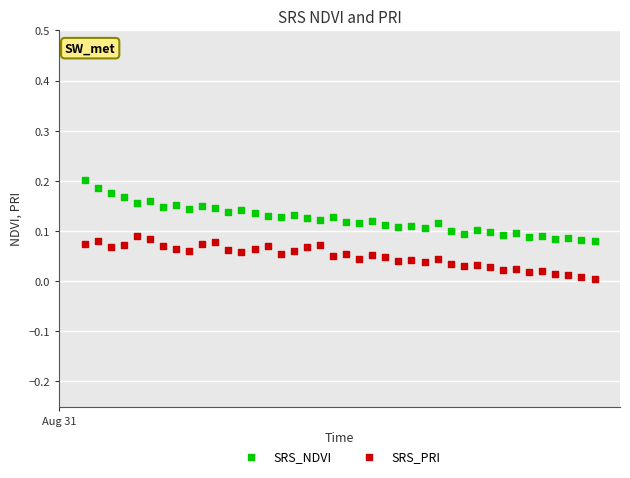

Which series has the largest Y range (max minus min)?

SRS_NDVI